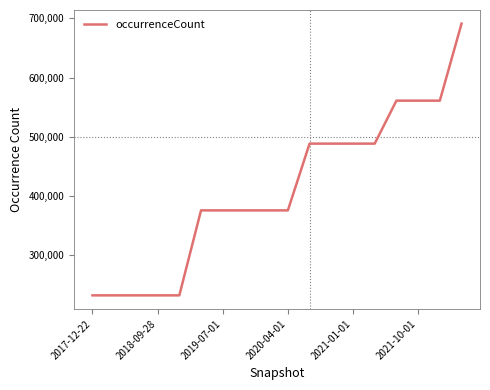

What is the difference between the maximum and minimum values?

459063